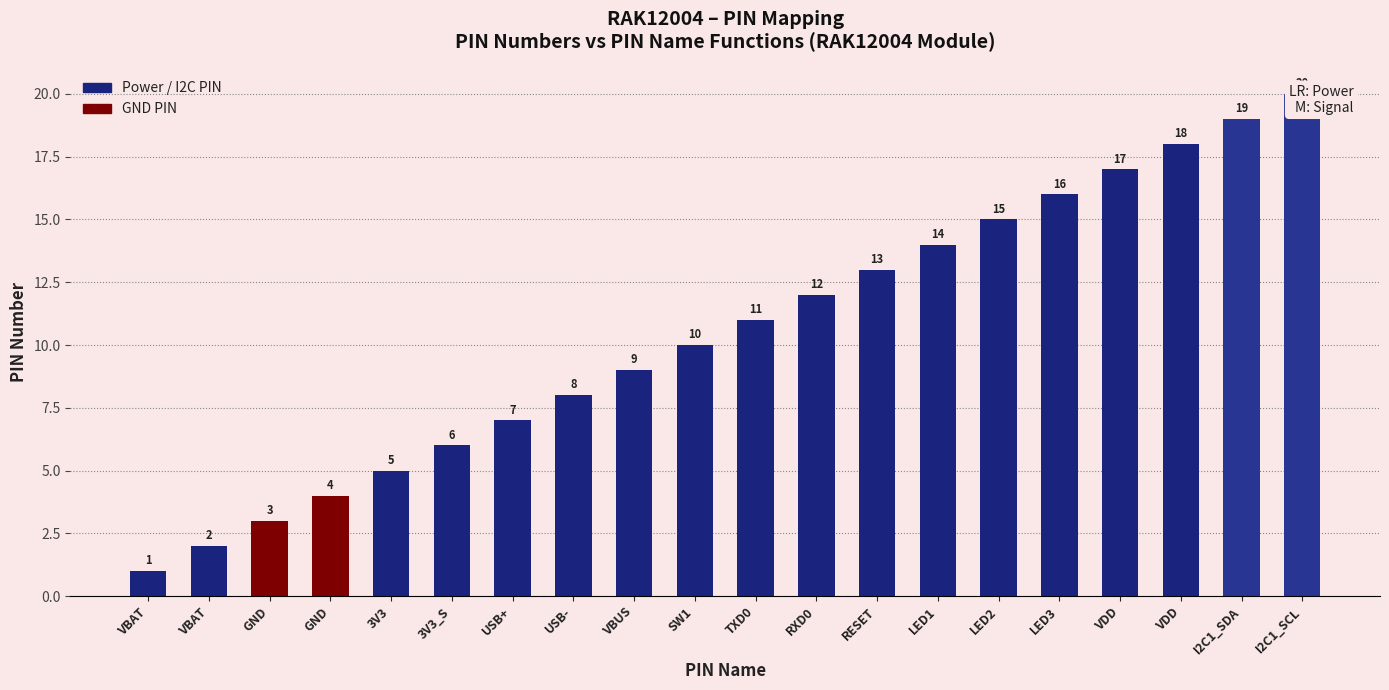

At which label is the value closest to 10?

SW1